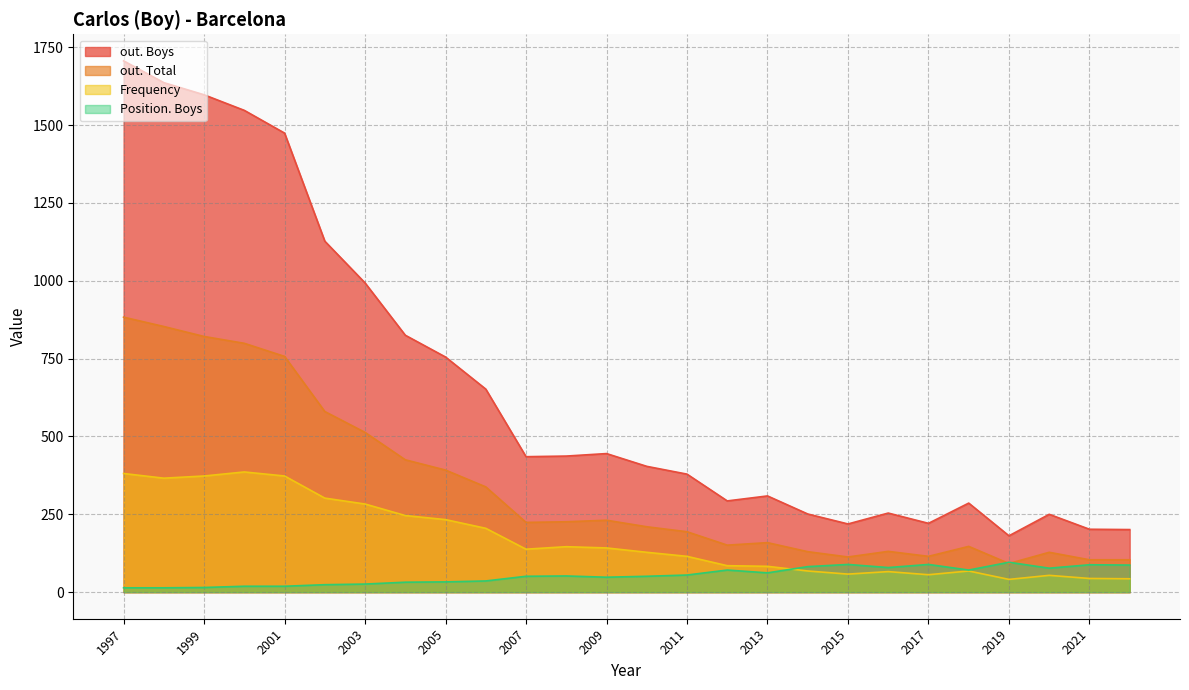

What is the total value across all series at 2017?

481